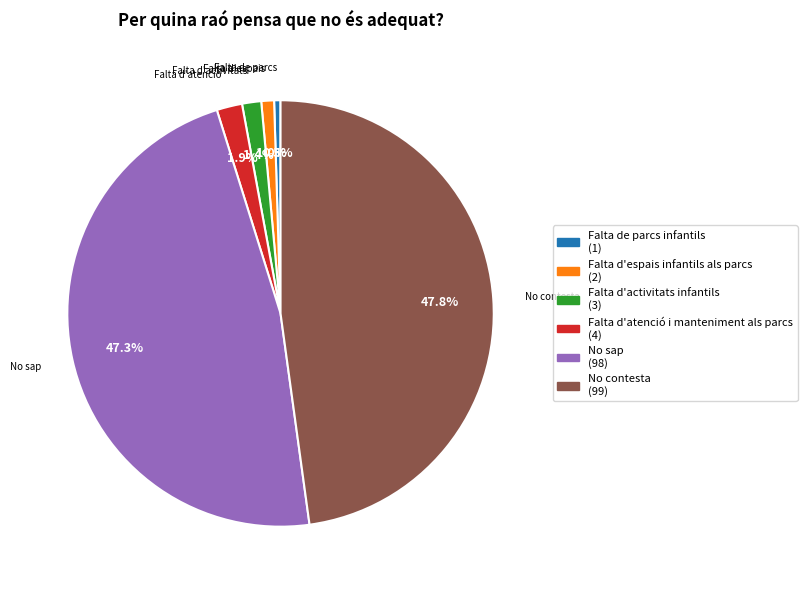

Is there any slice that represents more than half of the pie?

No